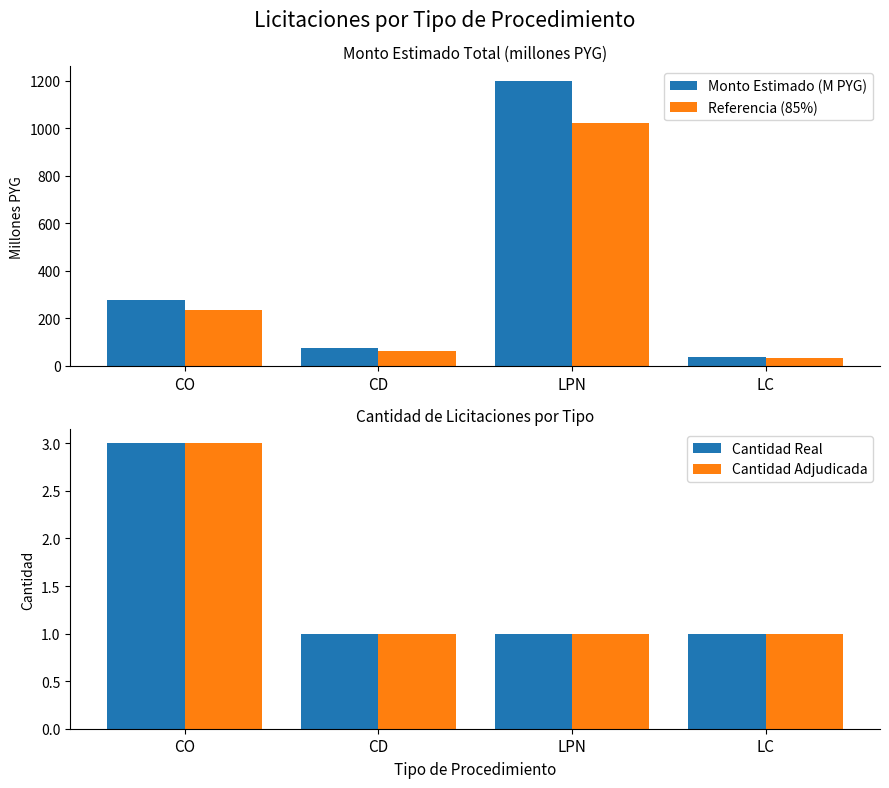

What position from the right is LPN?

2